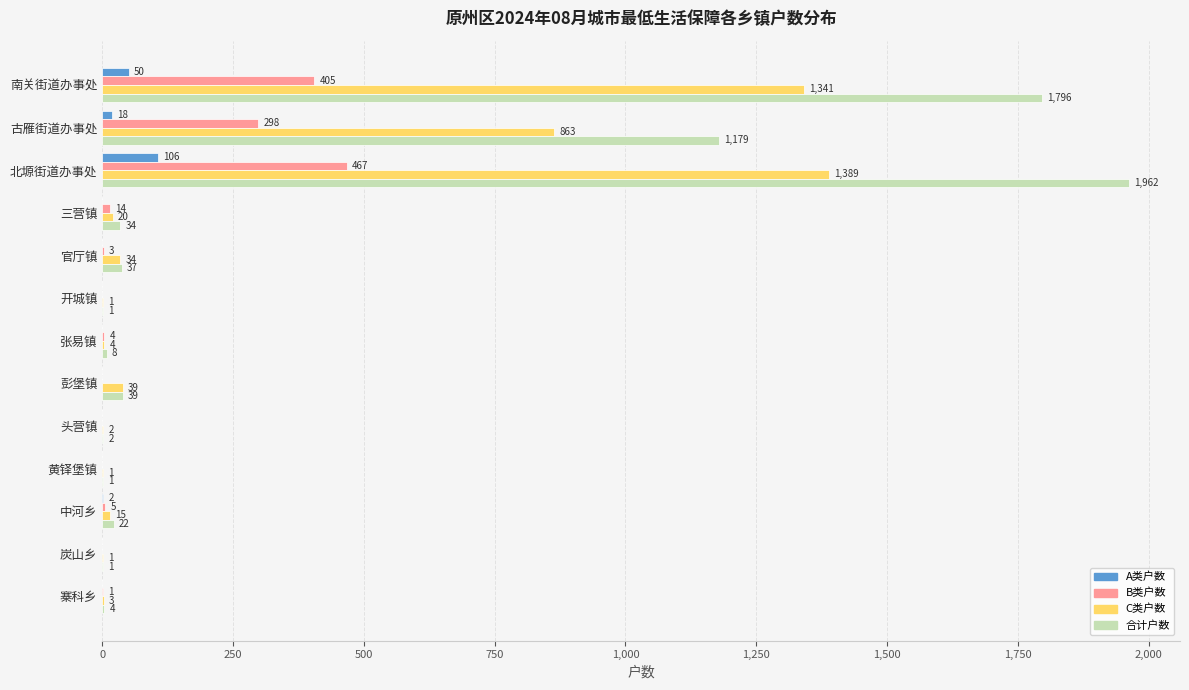

Which series has the largest total across all categories?

合计户数